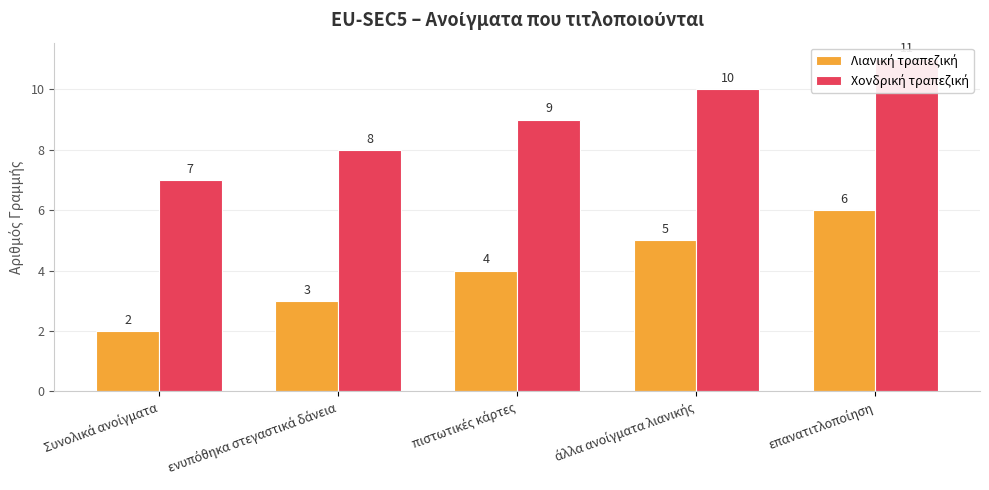

Is it true that Χονδρική τραπεζική equals 5 at πιστωτικές κάρτες?

False